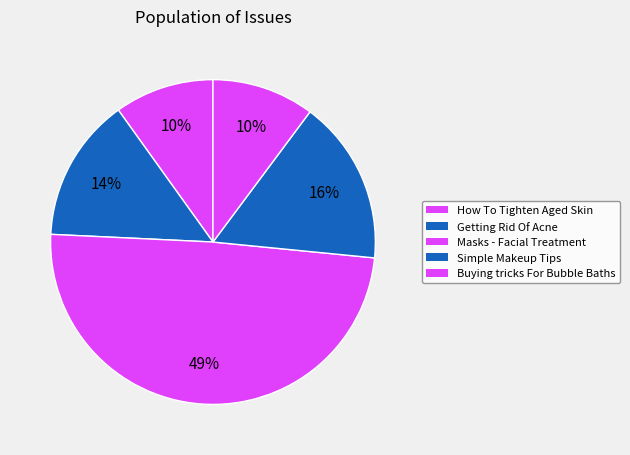

How many segments does this pie chart have?

5